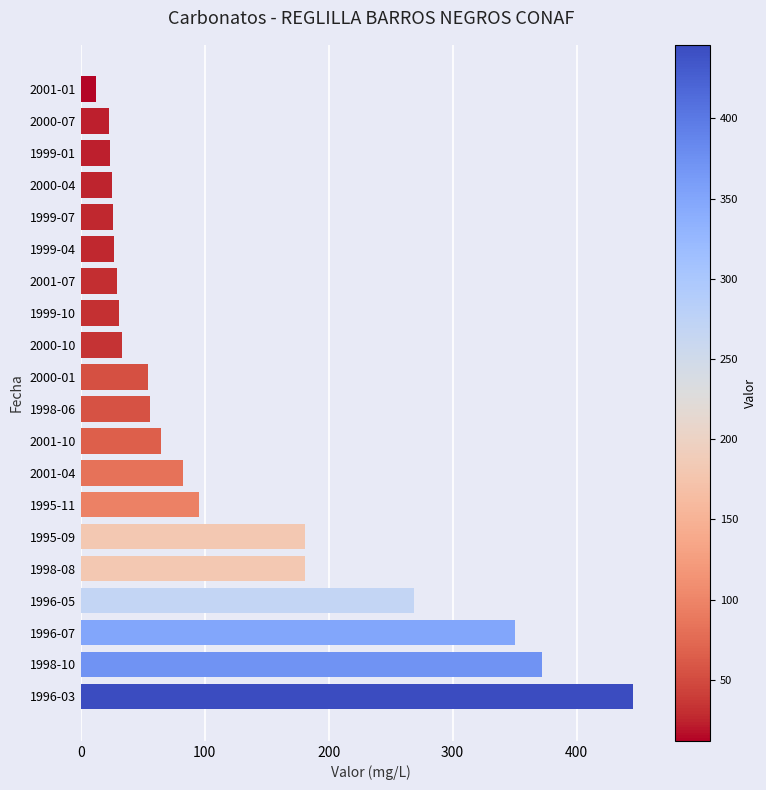

How many values are below 56?

10